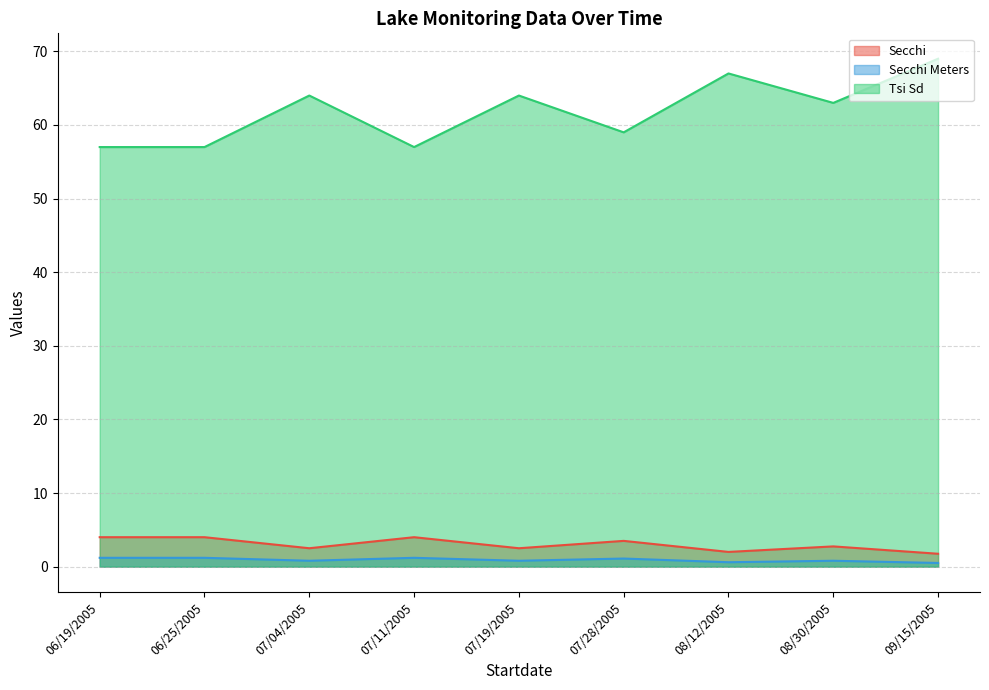

Which category has the lowest value in the Tsi Sd series?

06/19/2005